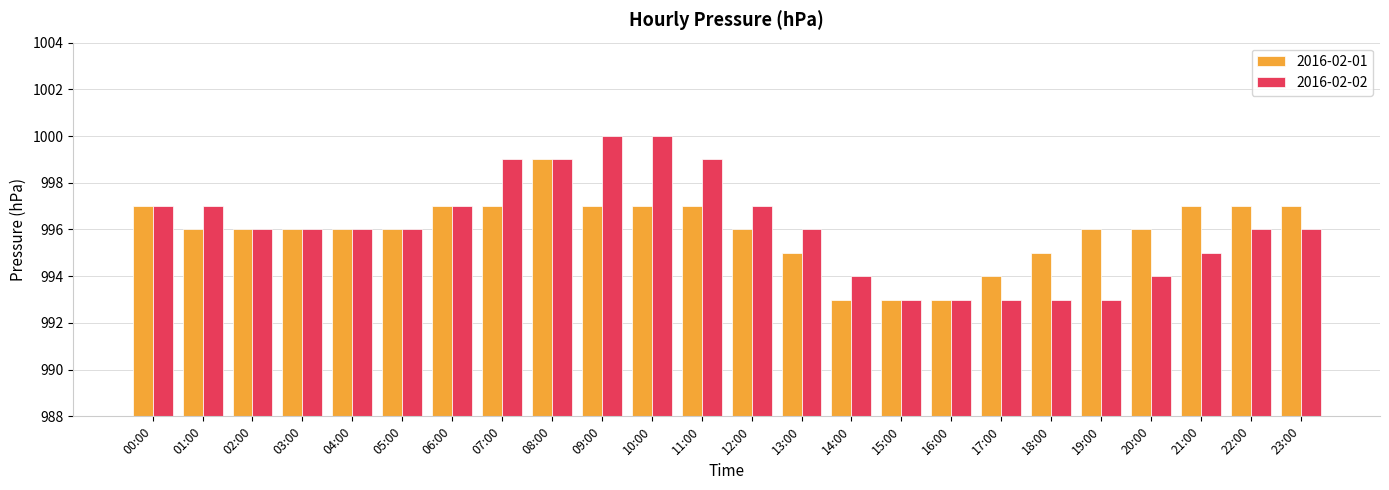

What is the highest value of the 2016-02-02 series?

1000